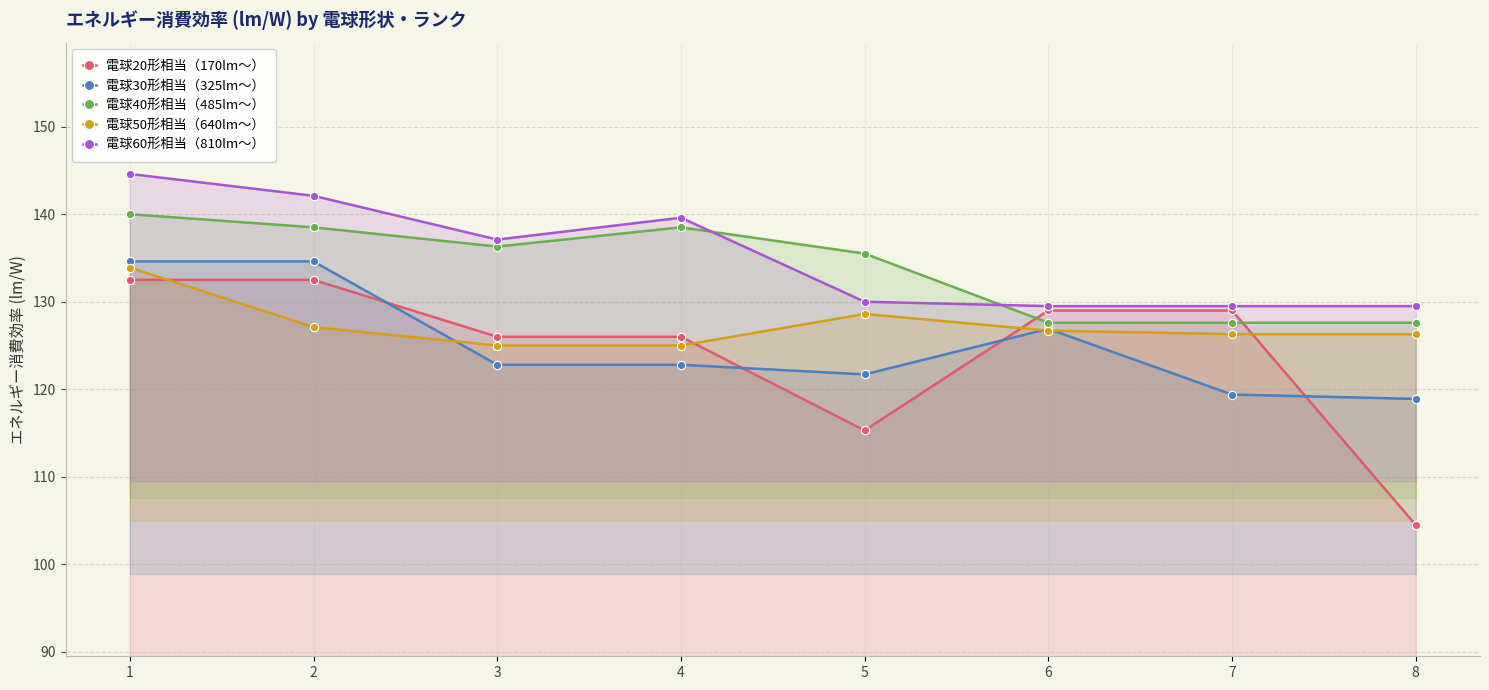

Rank the categories by 電球50形相当（640lm～） value from lowest to highest.

3, 4, 7, 8, 6, 2, 5, 1